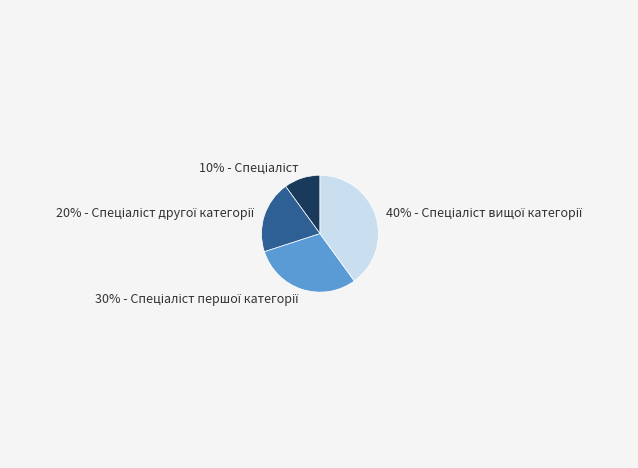

Is there any slice that represents more than half of the pie?

No